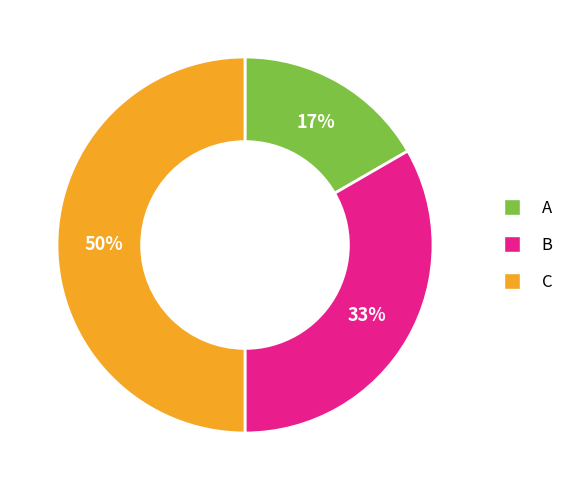

How many segments does this pie chart have?

3